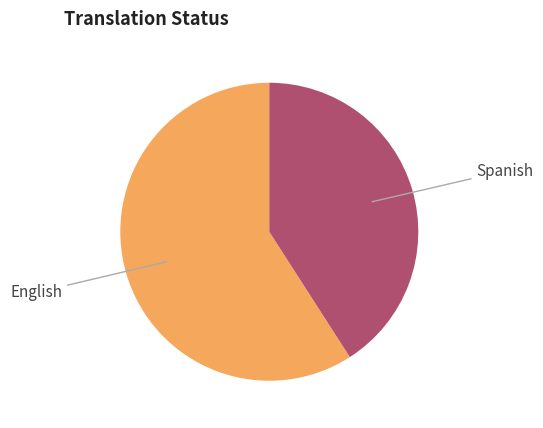

Rank the categories by value from highest to lowest.

English, Spanish